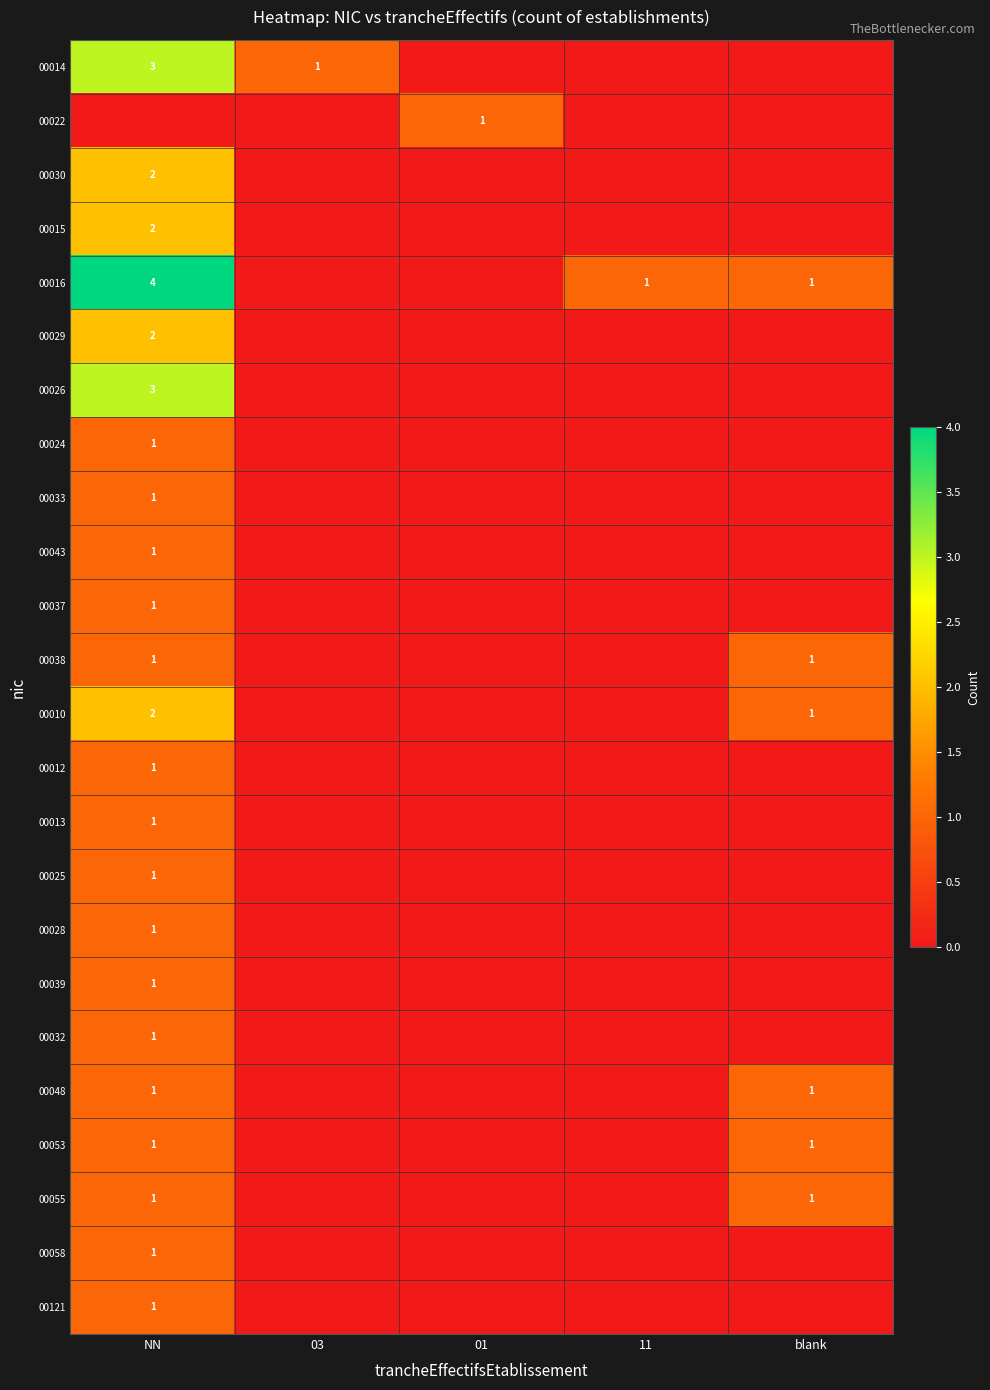

True or false: 00014 has a value of 1 at 03.

True